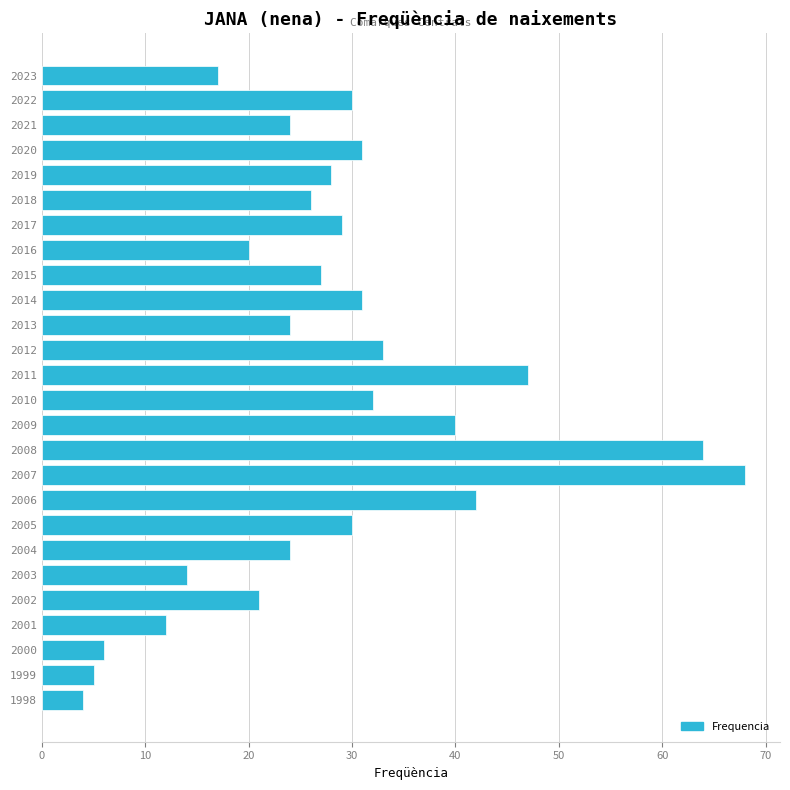

Approximately how many times larger is the value at 2009 compared to 2007?

0.6